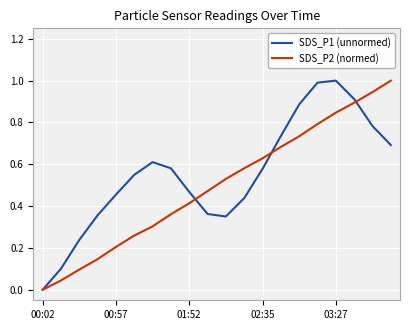

List the series in order of their overall mean, lowest first.

SDS_P2 (normed), SDS_P1 (unnormed)